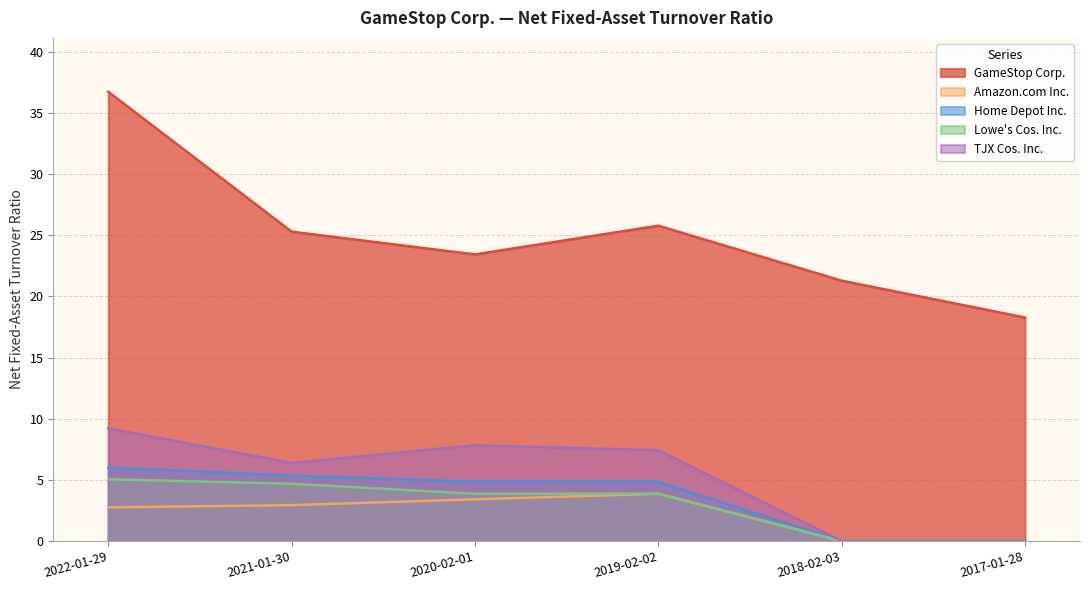

How many data points does each series have?

6